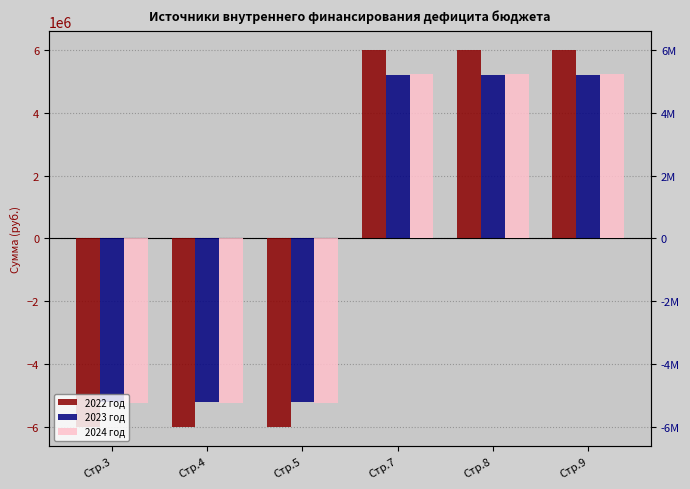

What is the maximum value for 2024 год?

5258159